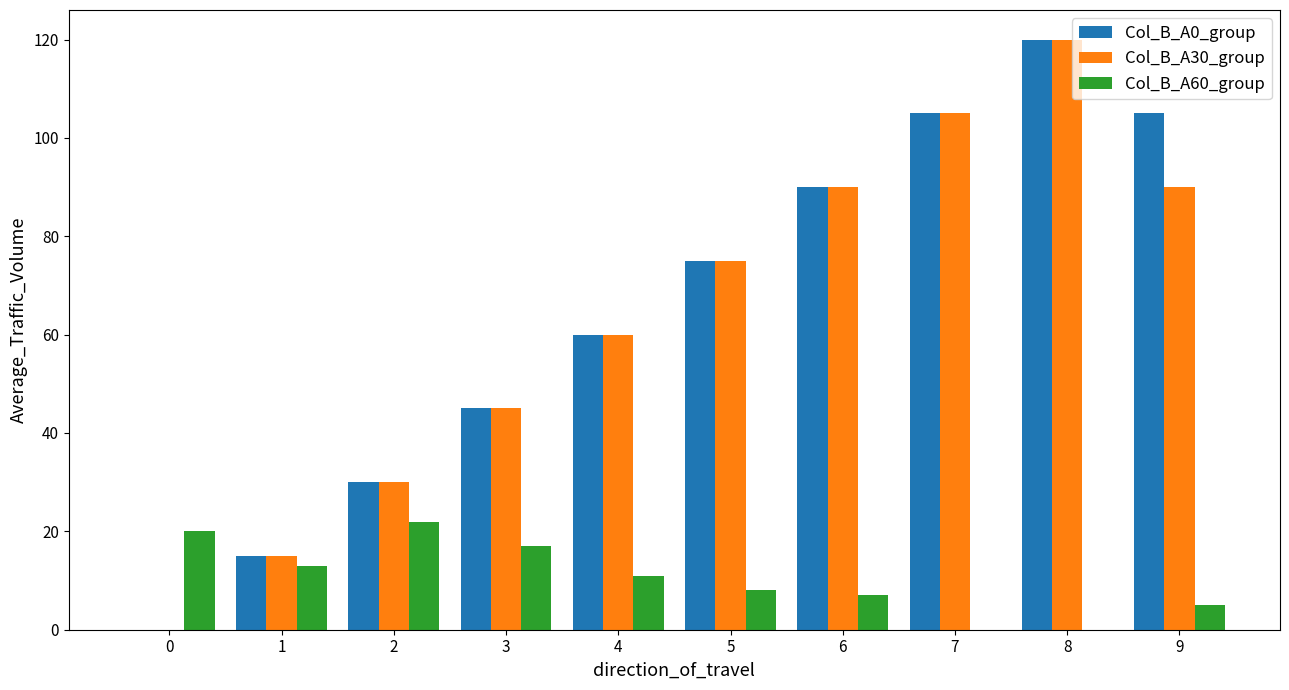

Count the number of data series in this chart.

3